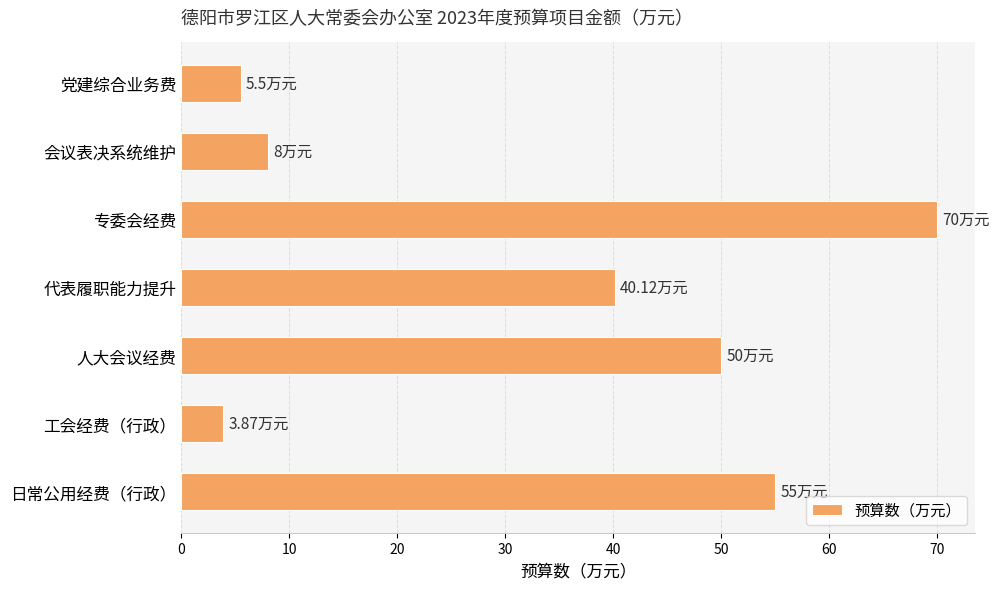

Which has a higher value, 工会经费（行政） or 日常公用经费（行政）?

日常公用经费（行政）